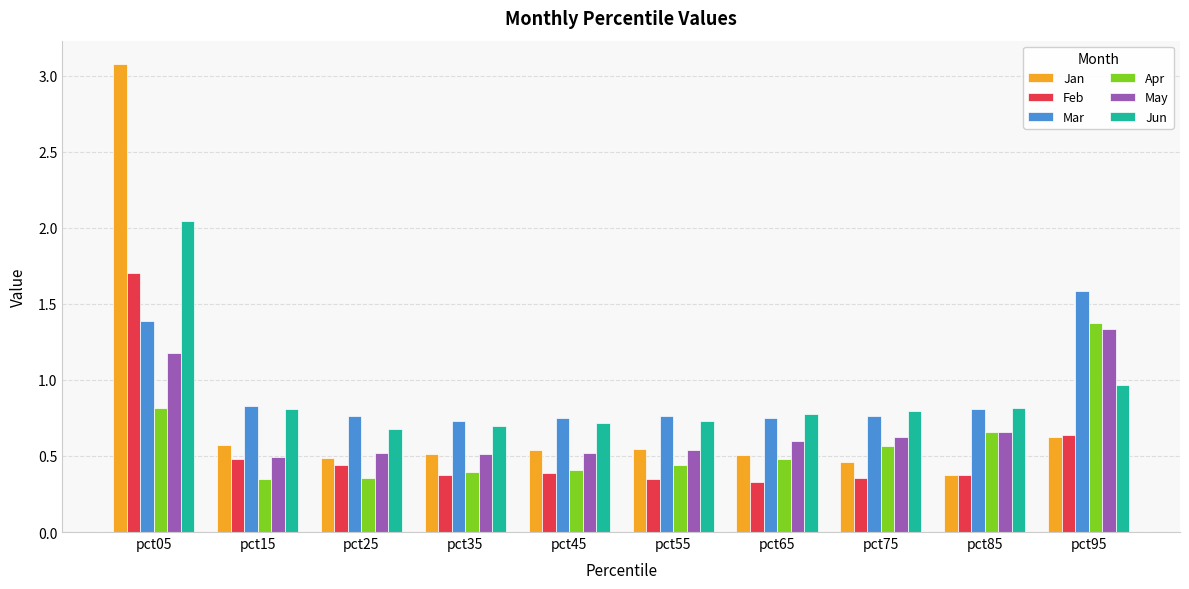

What is the average value of the Mar series?

0.9